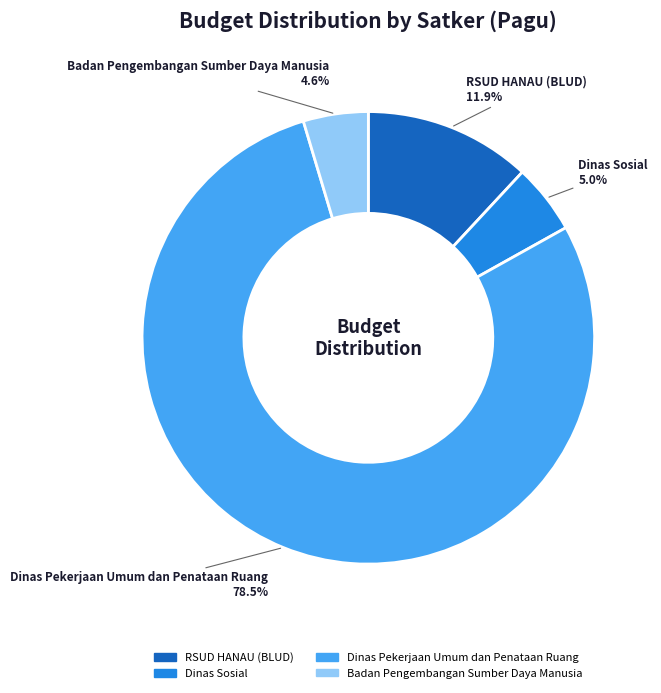

Does any single category account for the majority?

Yes